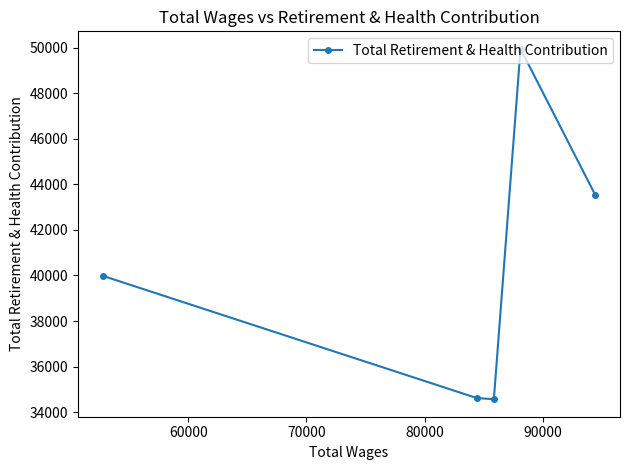

What is the sum of all values?

202641